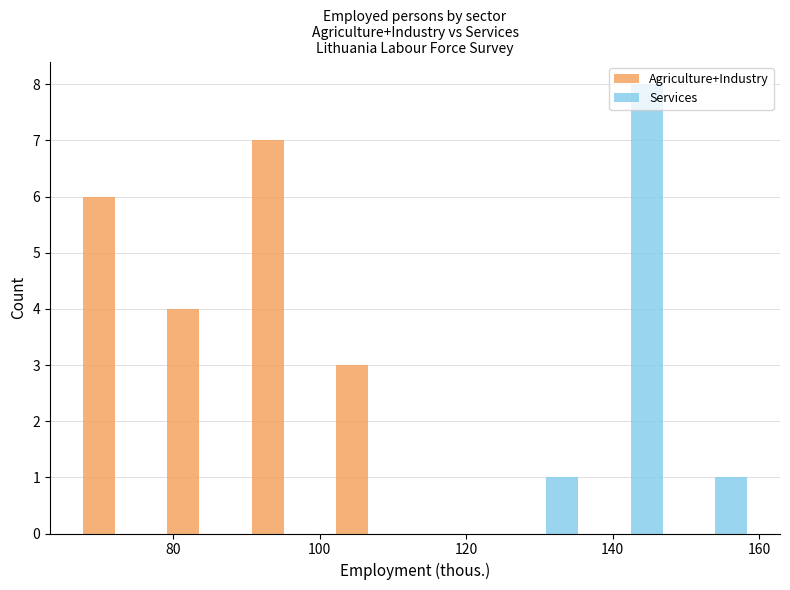

Reading left to right, list every range on the x-axis with the height of the bar of each series over it. Neither the bar edges nor the heights are printed on the chart, so give them approximately, as read against the axes.

67.0 to 78.5: Agriculture+Industry=6	Services=0
78.5 to 90.0: Agriculture+Industry=4	Services=0
90.0 to 101.5: Agriculture+Industry=7	Services=0
101.5 to 113.0: Agriculture+Industry=3	Services=0
113.0 to 124.5: Agriculture+Industry=0	Services=0
124.5 to 136.0: Agriculture+Industry=0	Services=1
136.0 to 147.5: Agriculture+Industry=0	Services=8
147.5 to 159.0: Agriculture+Industry=0	Services=1